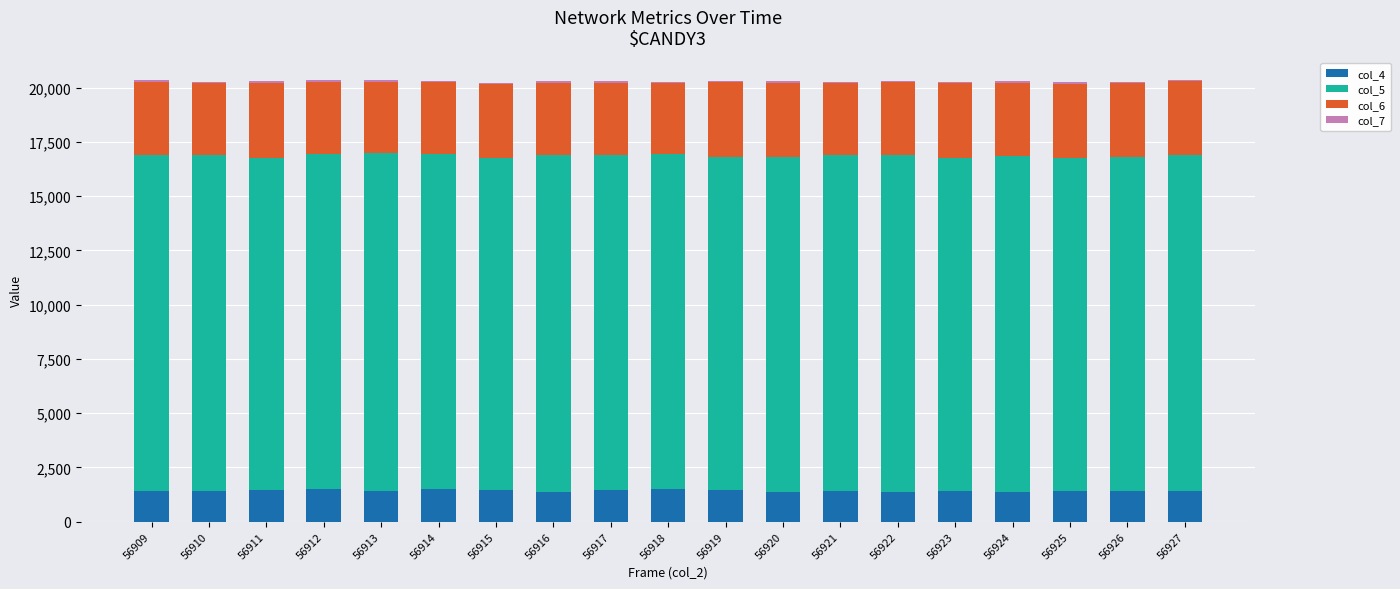

Is it true that col_4 equals 1431 at 56910?

True